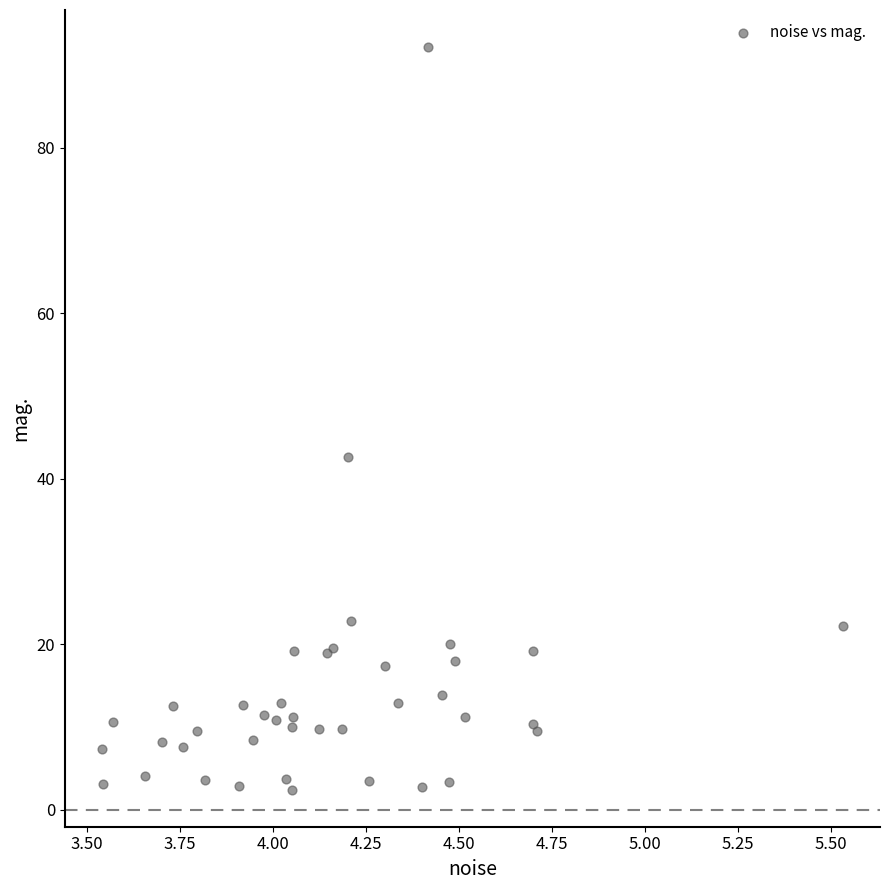

What Y value in the scatter plot is closest to 47?

42.6